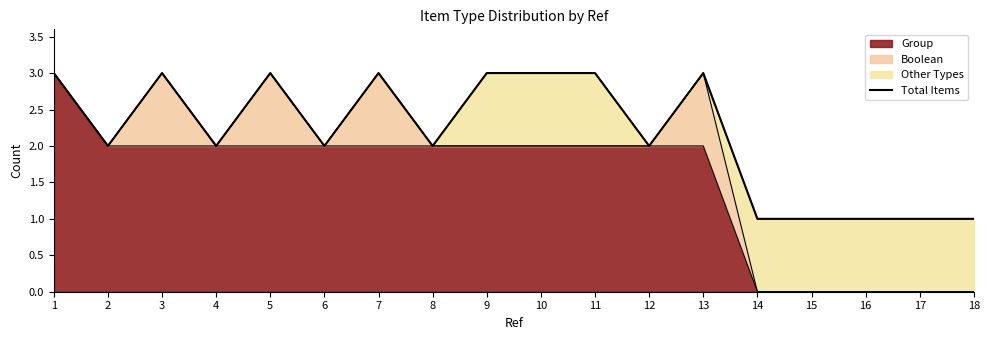

Does the chart display data point markers on the line(s)?

No